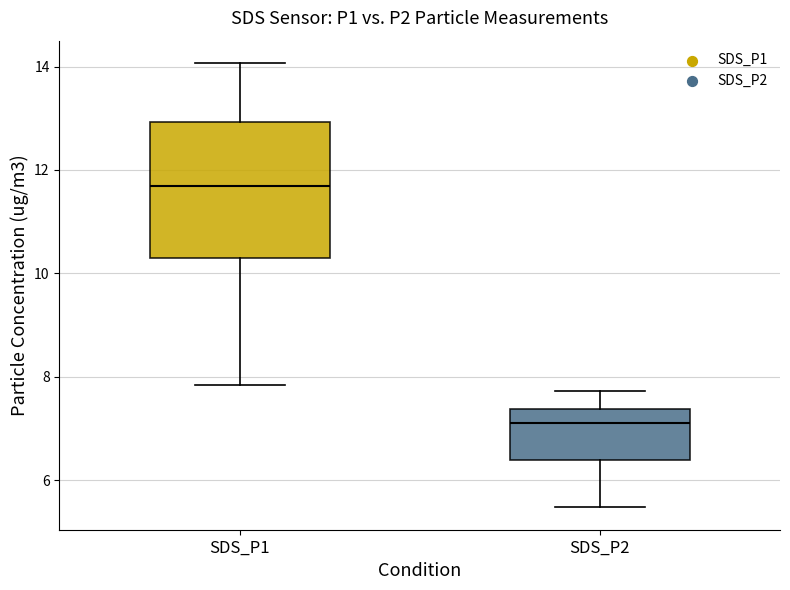

Where does the upper whisker of the box for SDS_P1 end on the y-axis? The values are not printed on the chart, so give them approximately, as read against the axis.

14.0